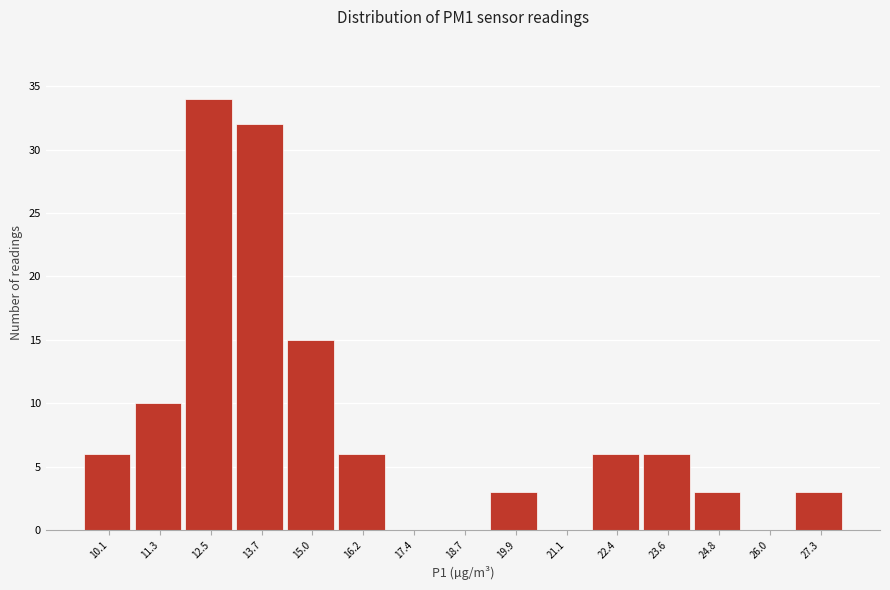

Reading left to right, list all the values displayed in this chart.

10.1=6	11.3=10	12.5=34	13.7=32	15.0=15	16.2=6	17.4=0	18.7=0	19.9=3	21.1=0	22.4=6	23.6=6	24.8=3	26.0=0	27.3=3